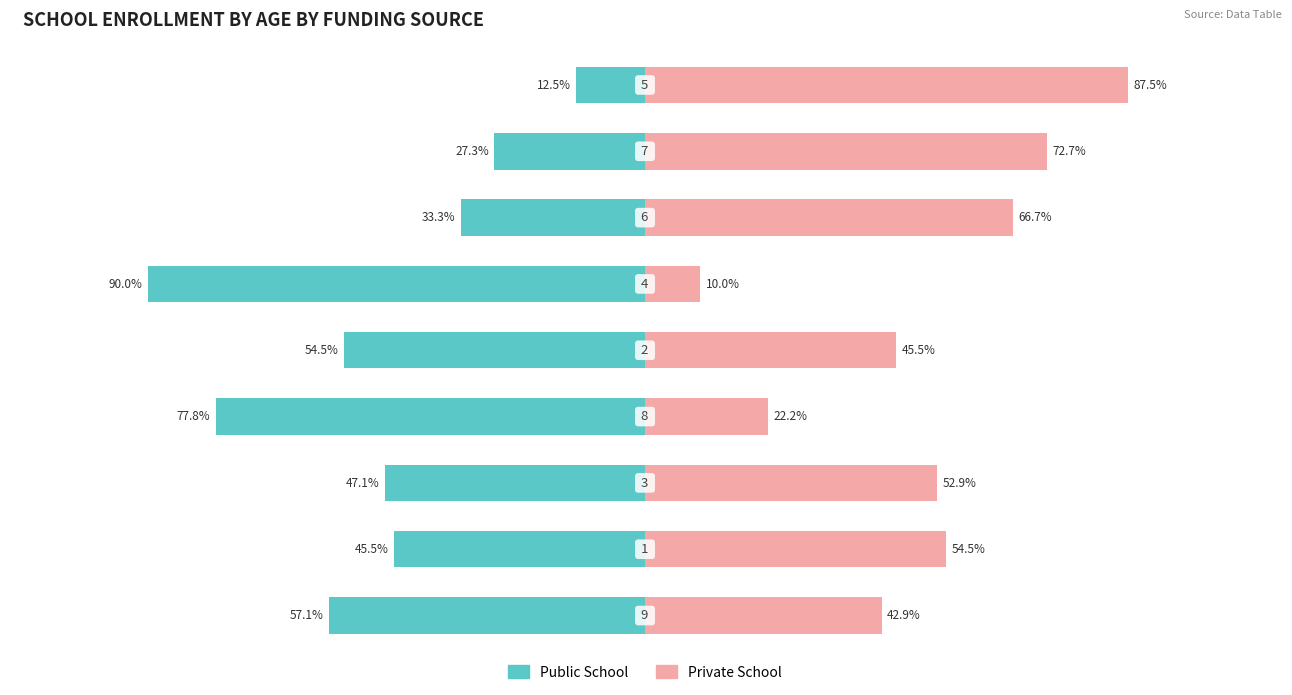

What is the difference between the maximum and minimum values in the Public School series?

77.5